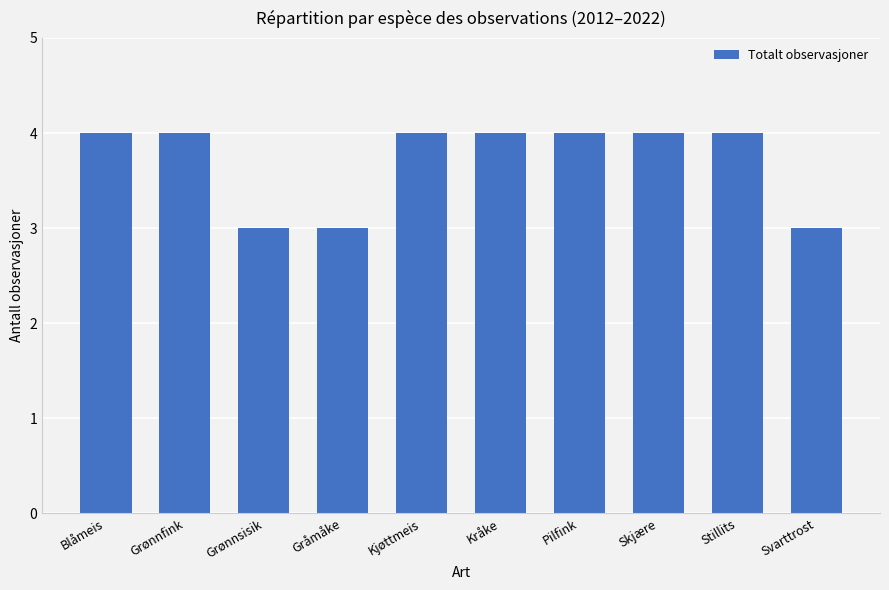

What is the greatest value displayed?

4